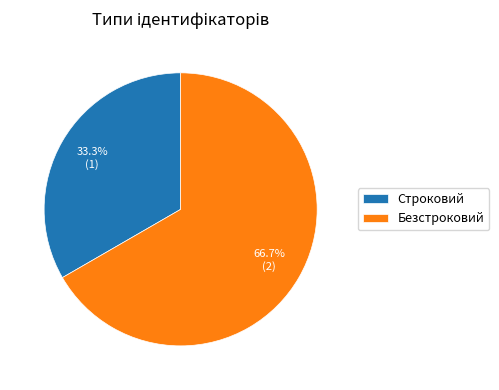

How many segments does this pie chart have?

2